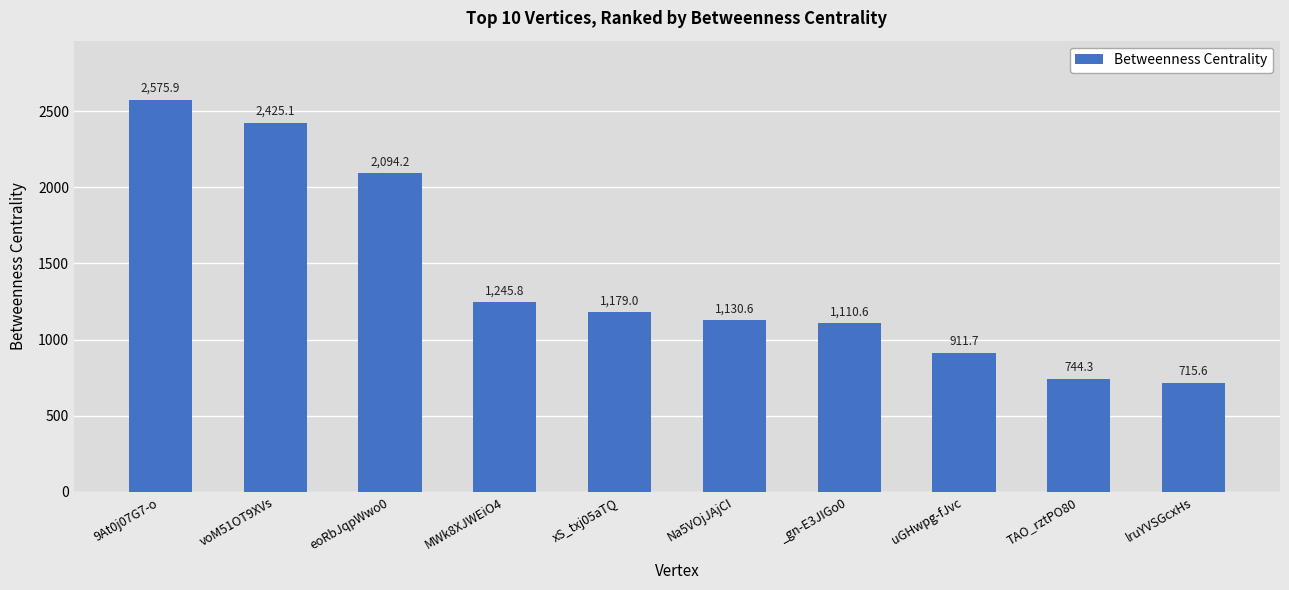

What position from the left is lruYVSGcxHs?

10